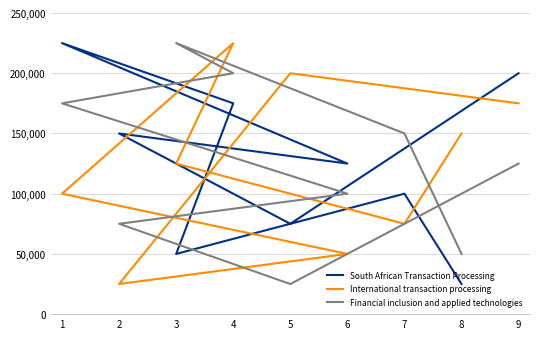

List the series in order of their peak value, highest first.

South African Transaction Processing, International transaction processing, Financial inclusion and applied technologies